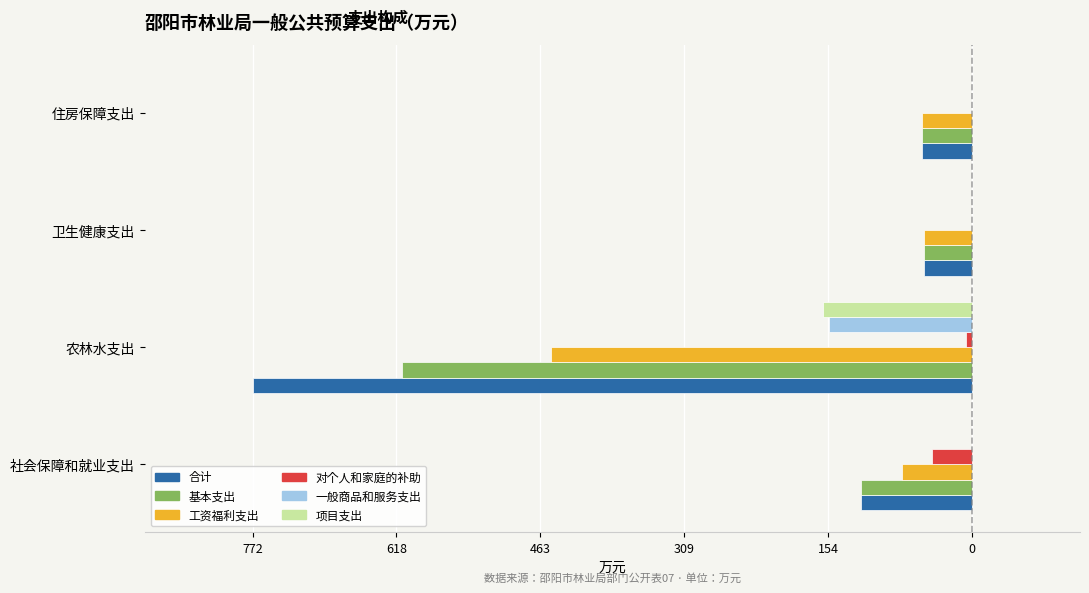

What is the value of the 基本支出 bar at the 2nd from the left?

-612.6